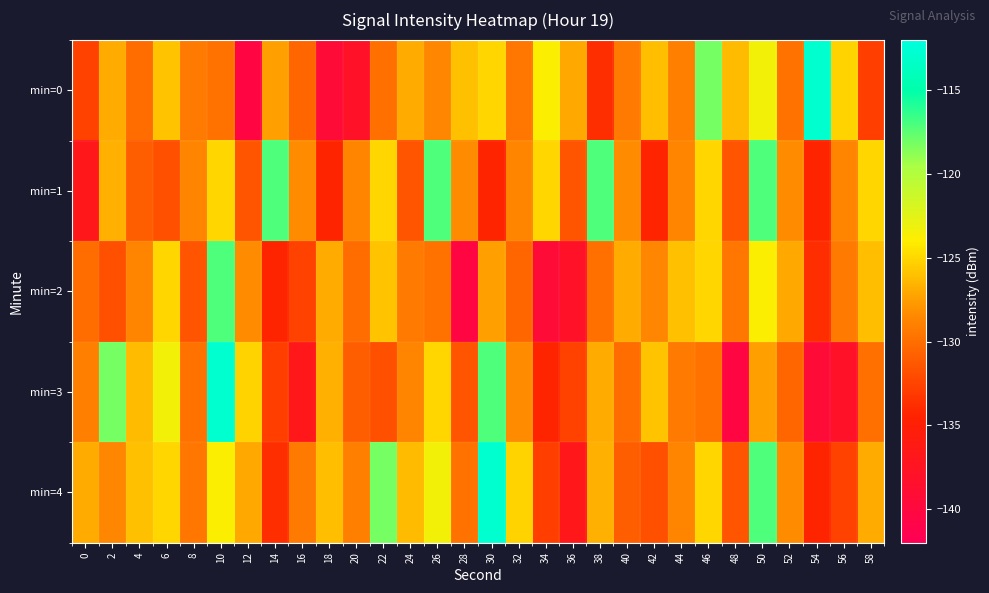

At how many categories does at least one series exceed -130?

30